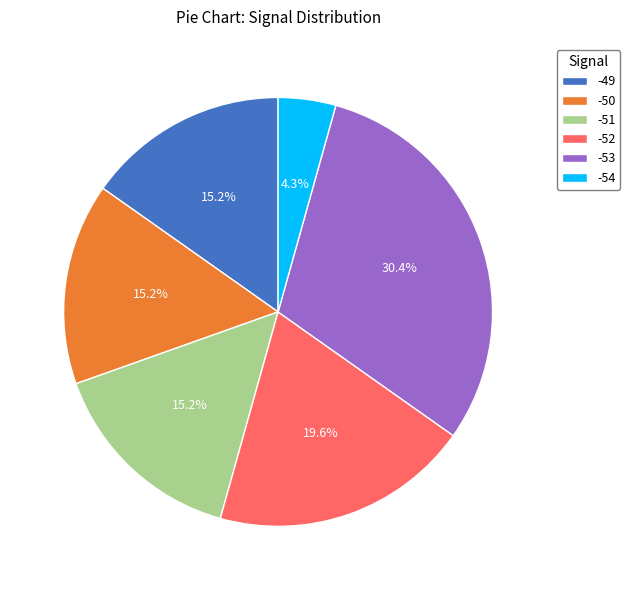

What is the smallest slice in the pie chart?

-54